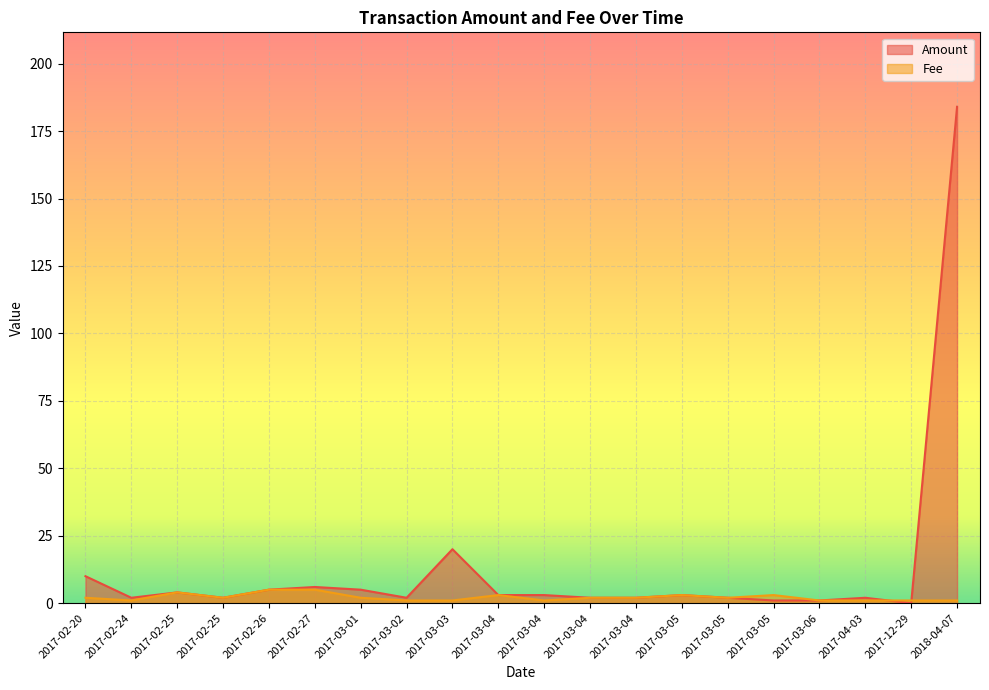

The Fee series shows 0.4 at 2017-03-03. True or false?

False